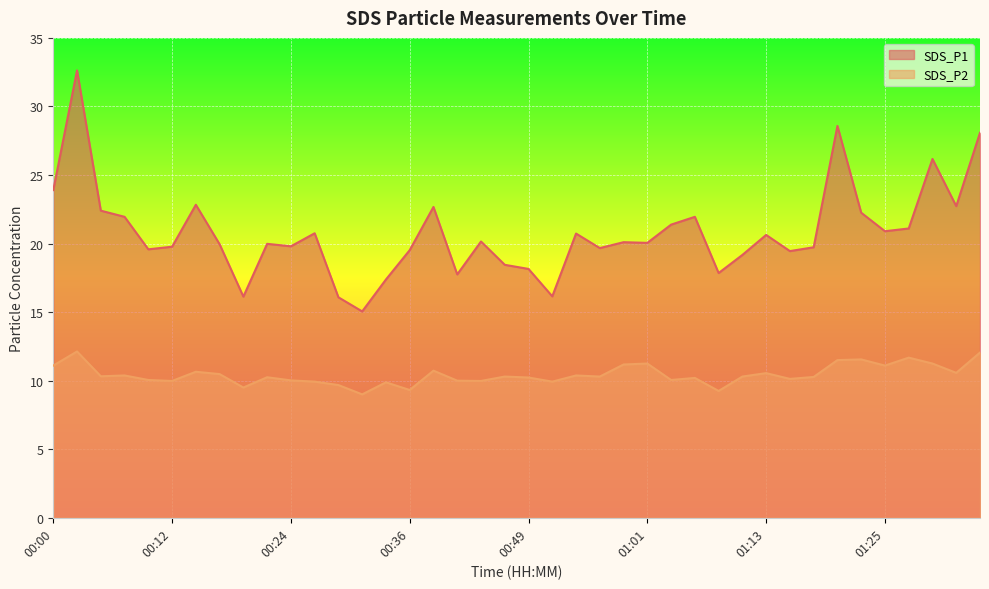

Which series has the largest range (max minus min)?

SDS_P1